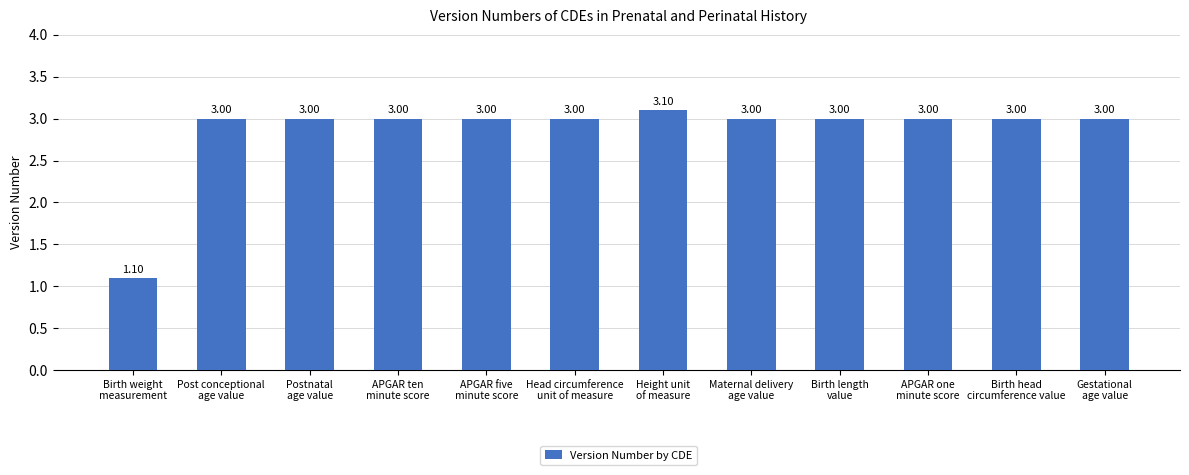

What is the sum of all values?

34.2